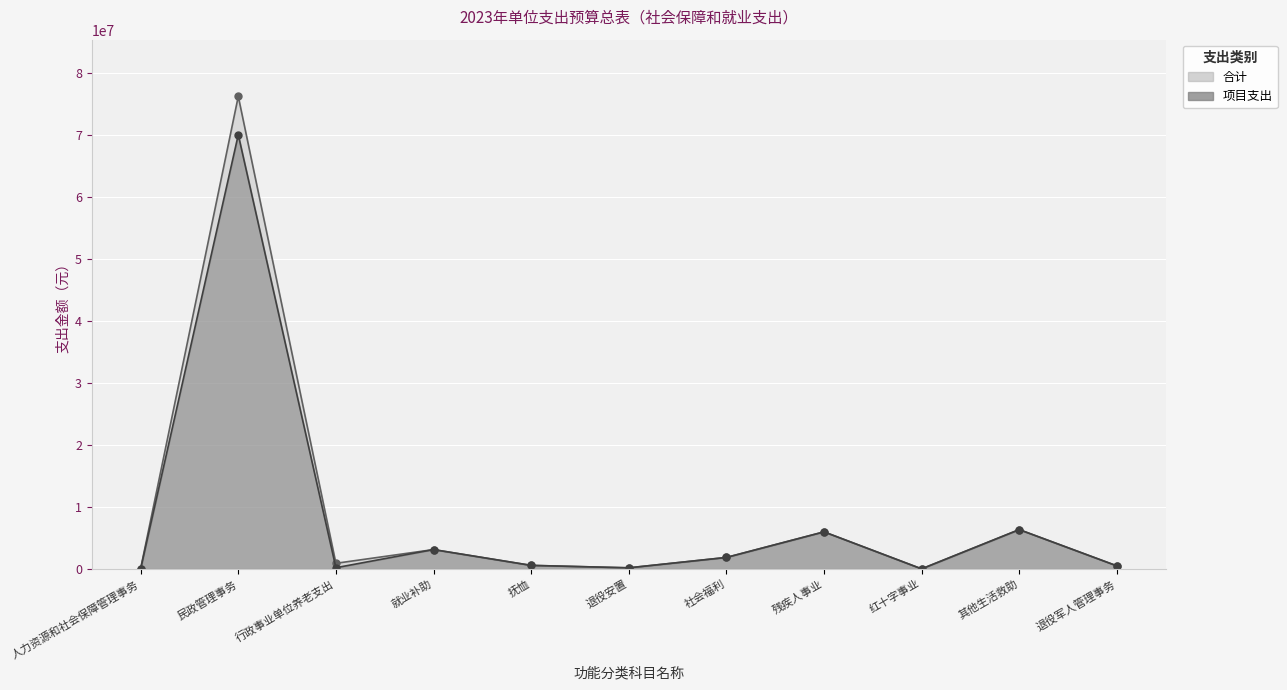

Which category has the lowest value across all series?

红十字事业